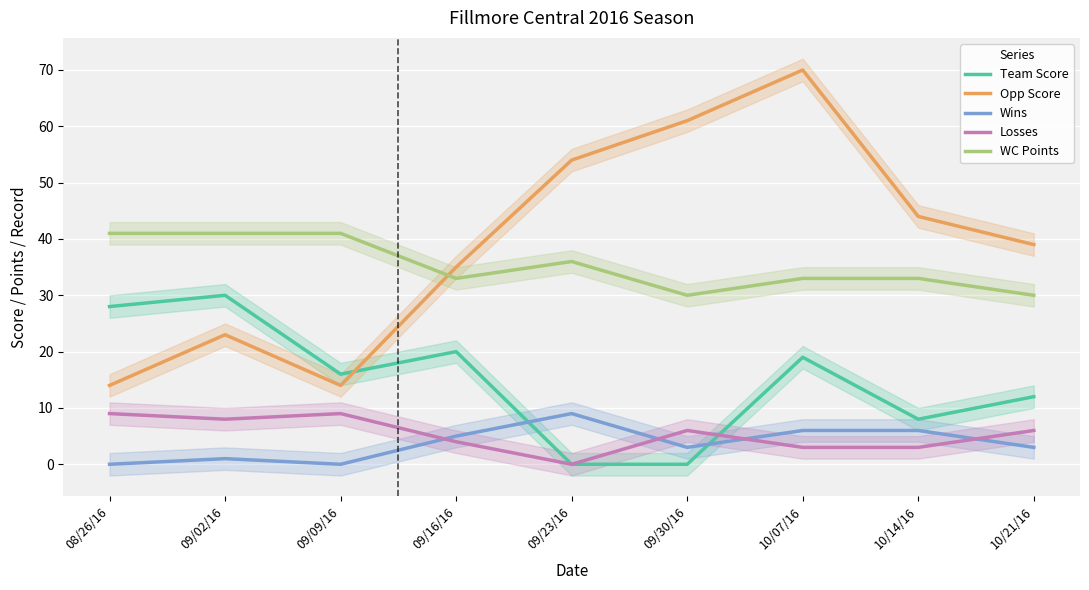

Count the number of data series in this chart.

5